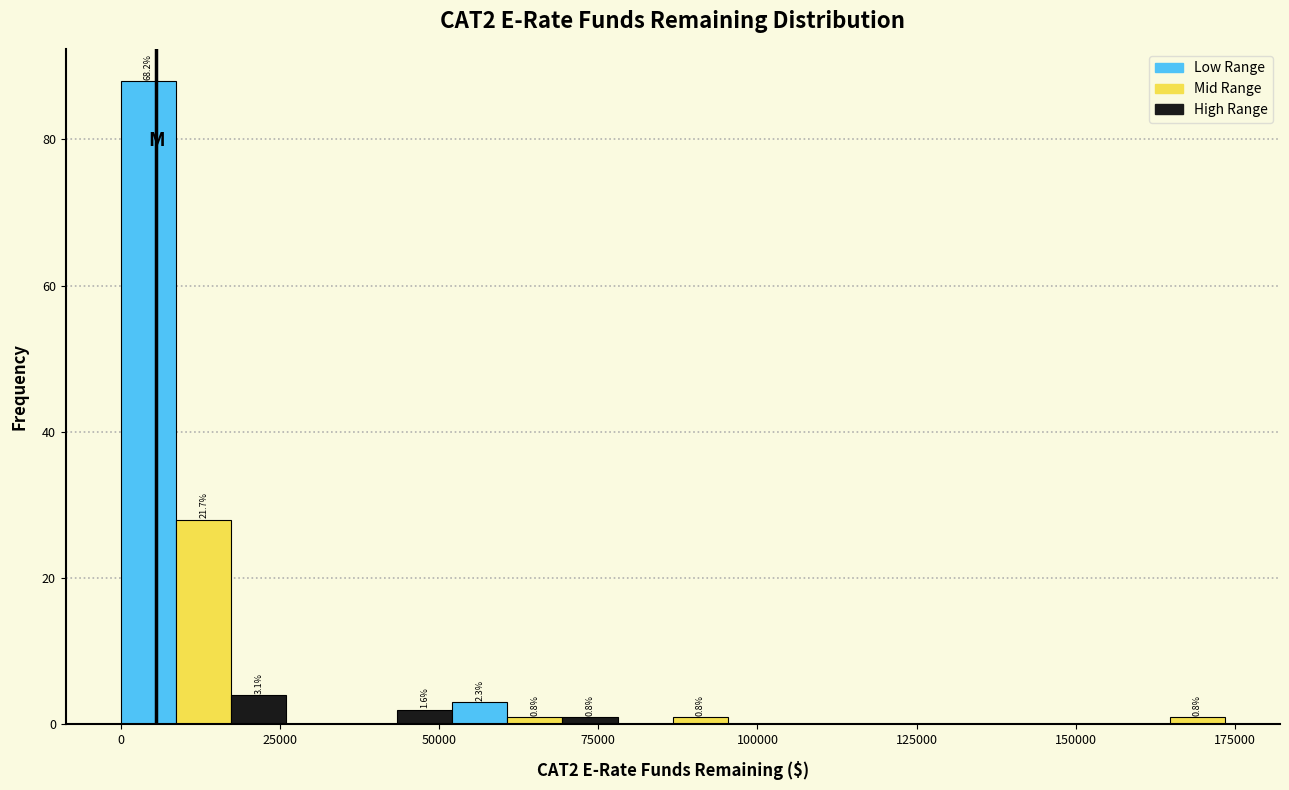

Read against the x-axis, roughly where is the centre of the tallest bar?

5000